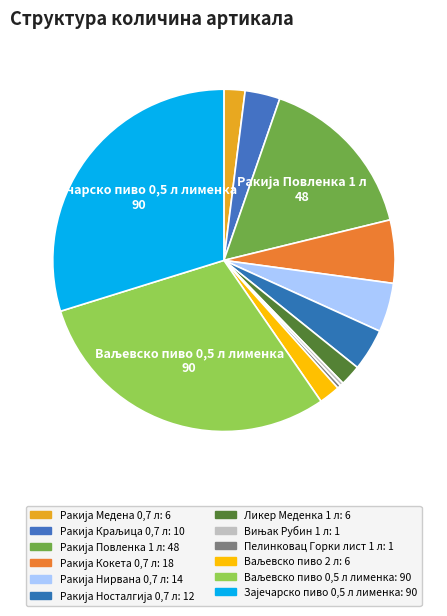

What is the largest slice in the pie chart?

Ваљевско пиво 0,5 л лименка